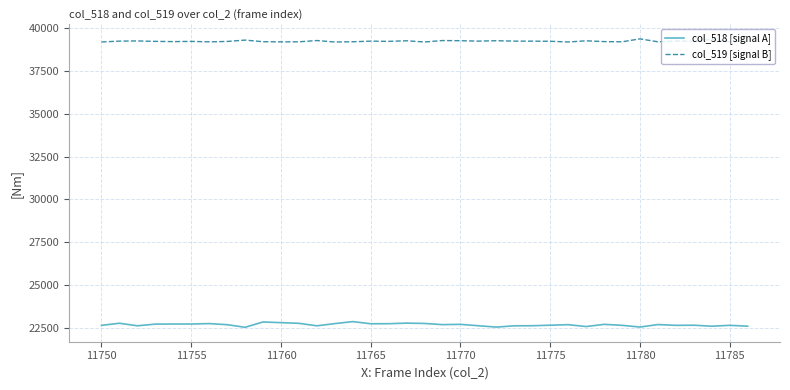

True or false: col_518 [signal A] and col_519 [signal B] cross at least once.

False